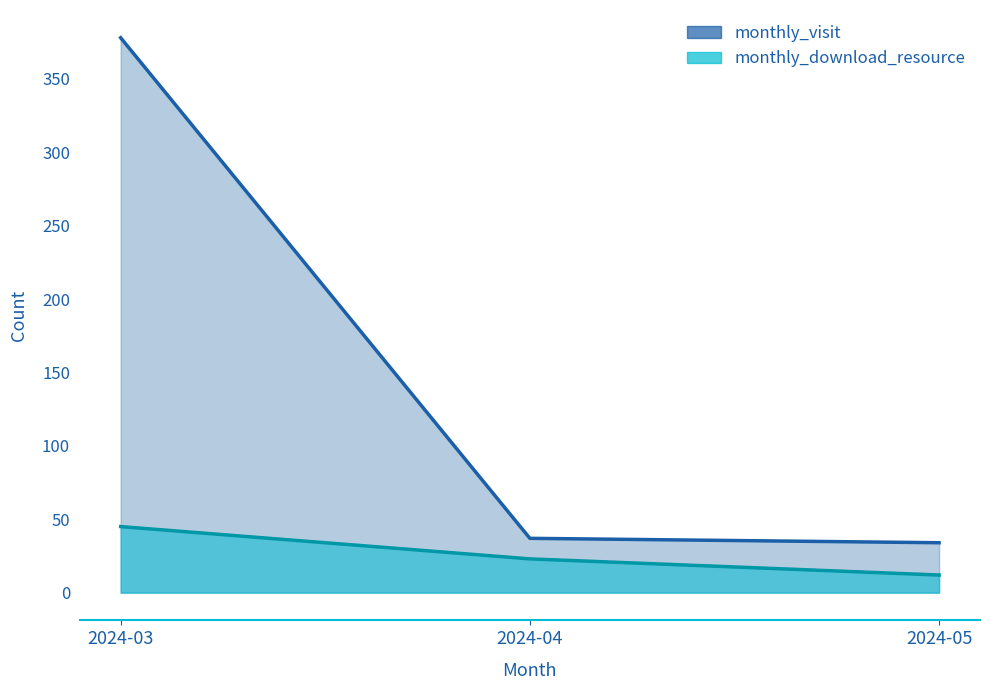

At which label does monthly_visit reach its peak?

2024-03